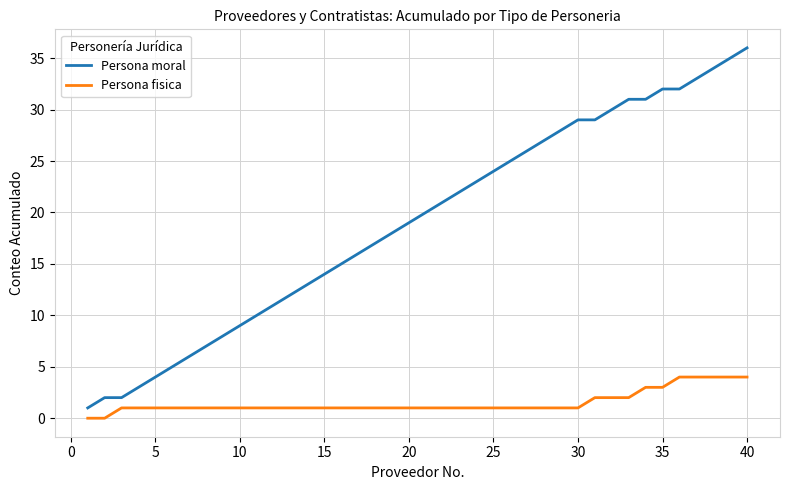

What is the difference between the maximum and minimum values in the Persona fisica series?

4